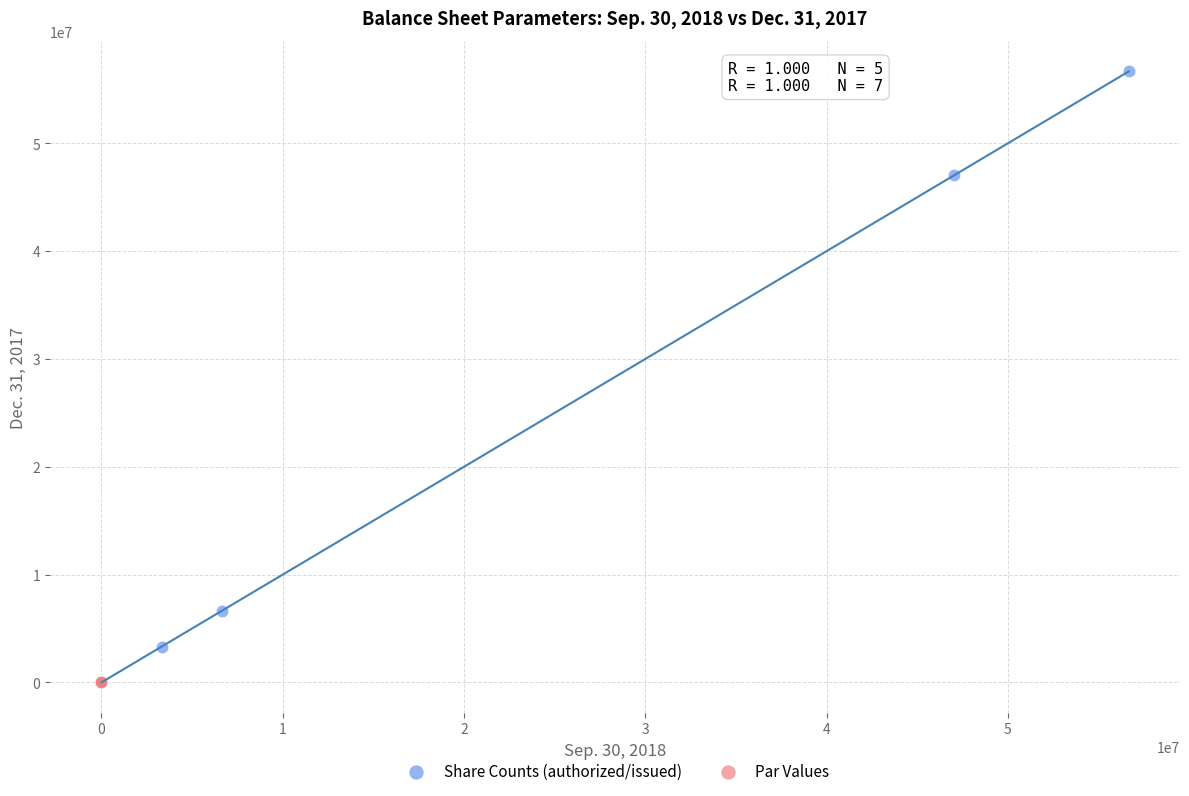

Which series has the largest Y range (max minus min)?

Share Counts (authorized/issued)